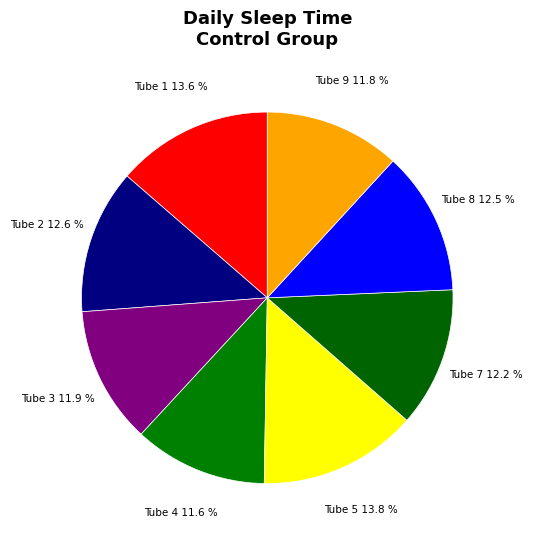

What is the ratio of the value at Tube 1 to the value at Tube 4?

1.2